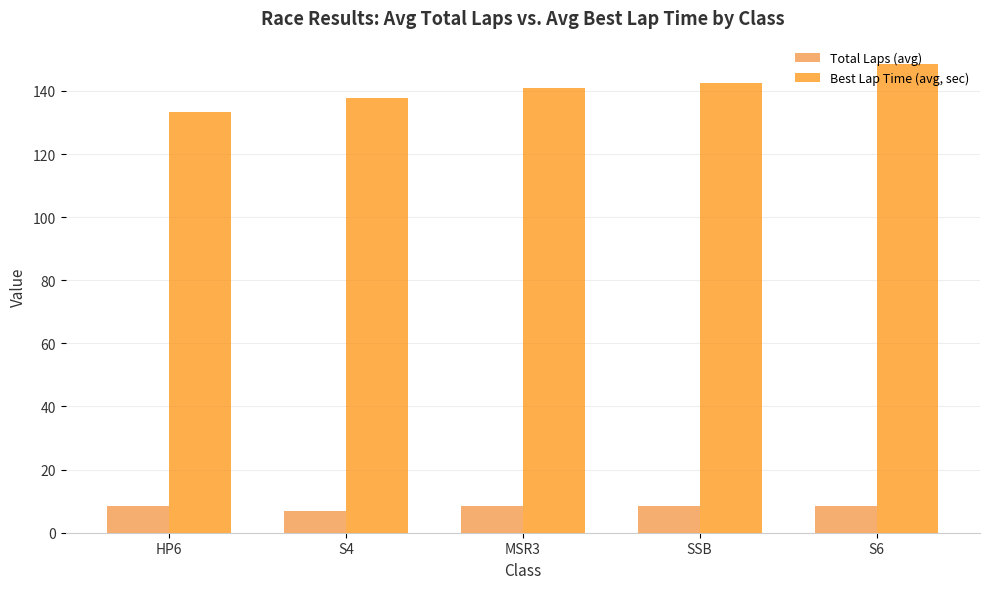

What is the difference between the second highest and minimum values in the Best Lap Time (avg, sec) series?

9.4